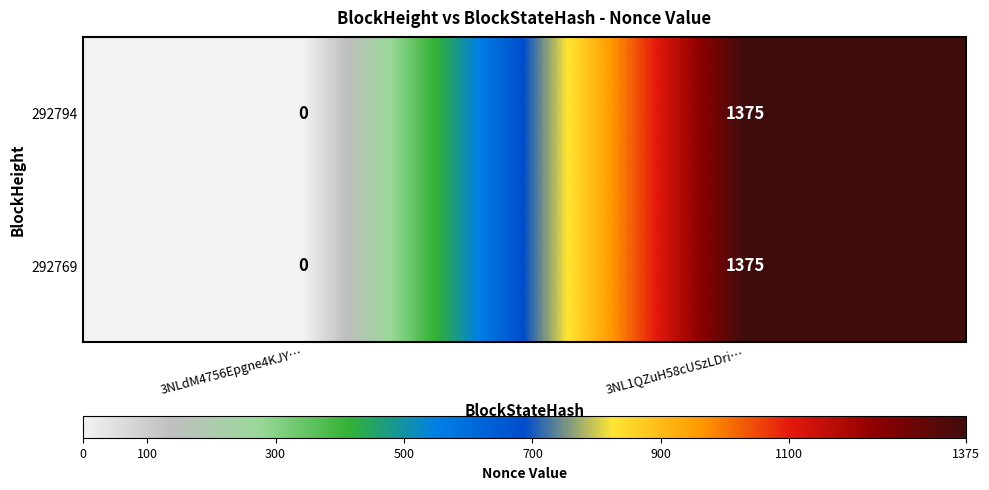

True or false: 292794 has a value of 958 at 3NLdM4756Epgne4KJY….

False